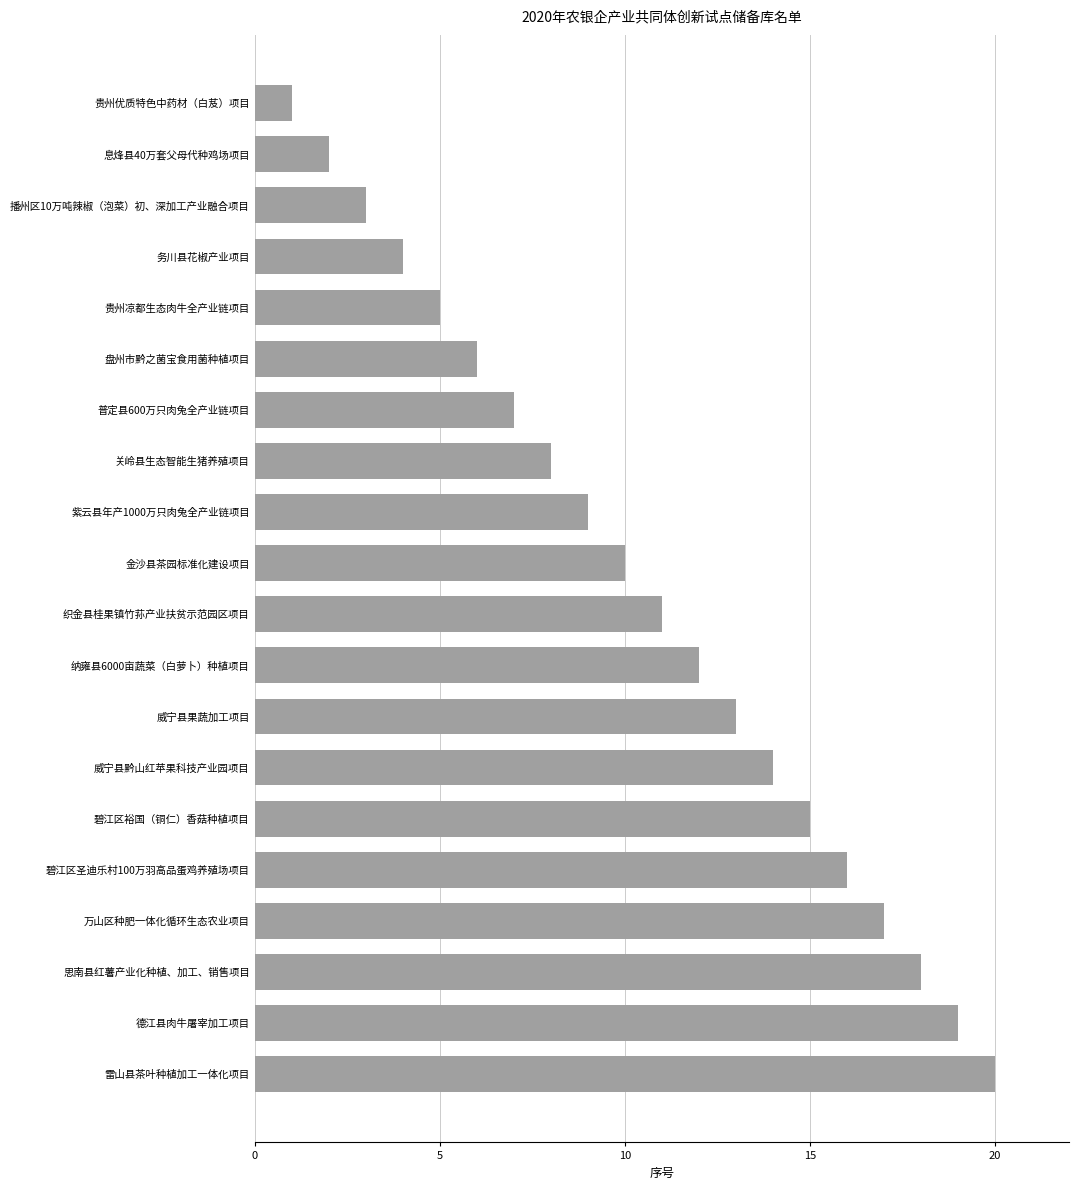

Is it true that the value at 碧江区圣迪乐村100万羽高品蛋鸡养殖场项目 is 16?

True